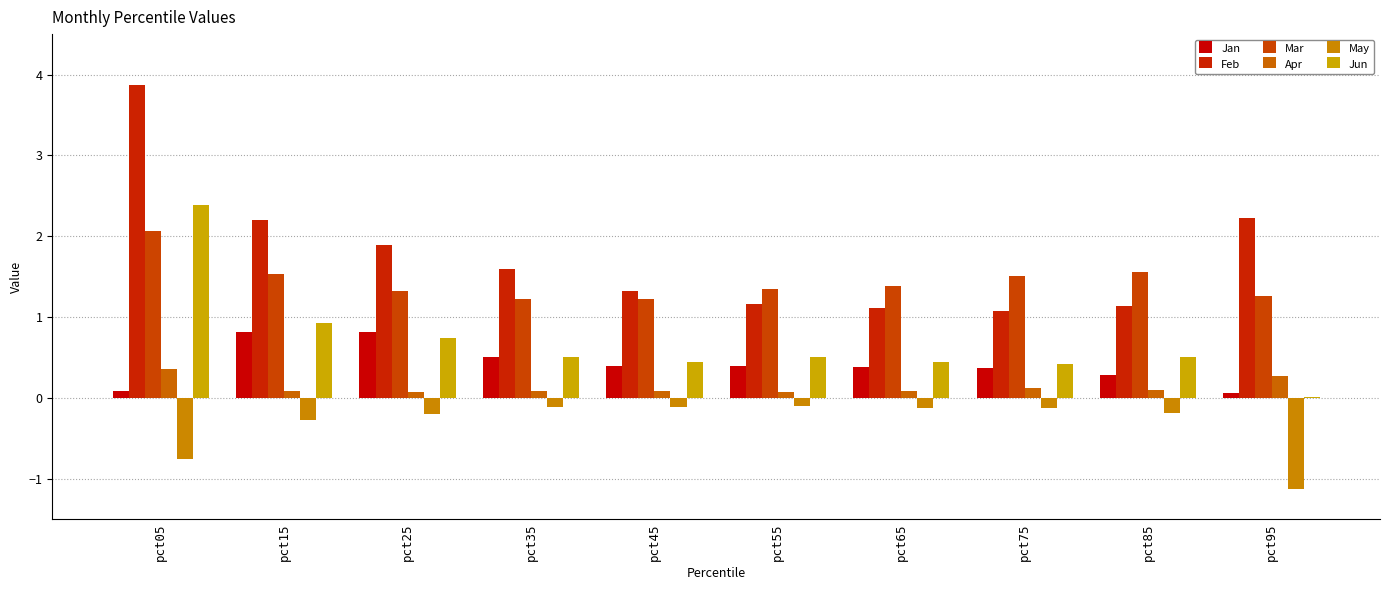

How many groups of bars are there?

10